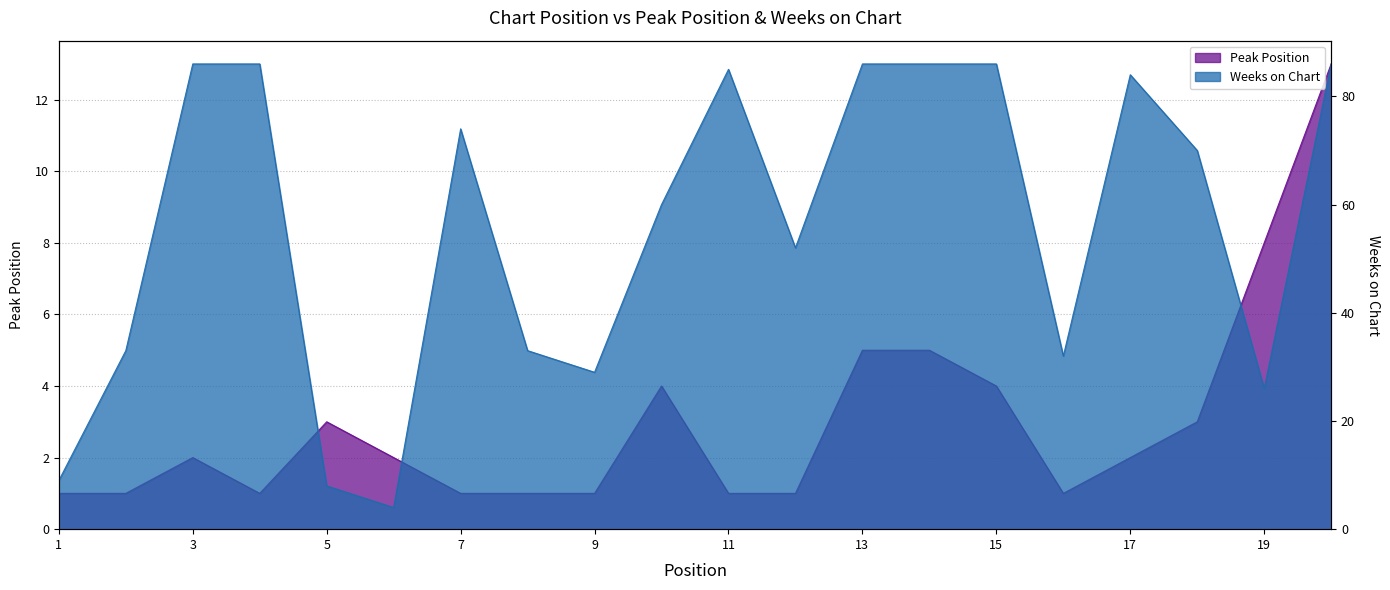

How many series are shown in this chart?

2